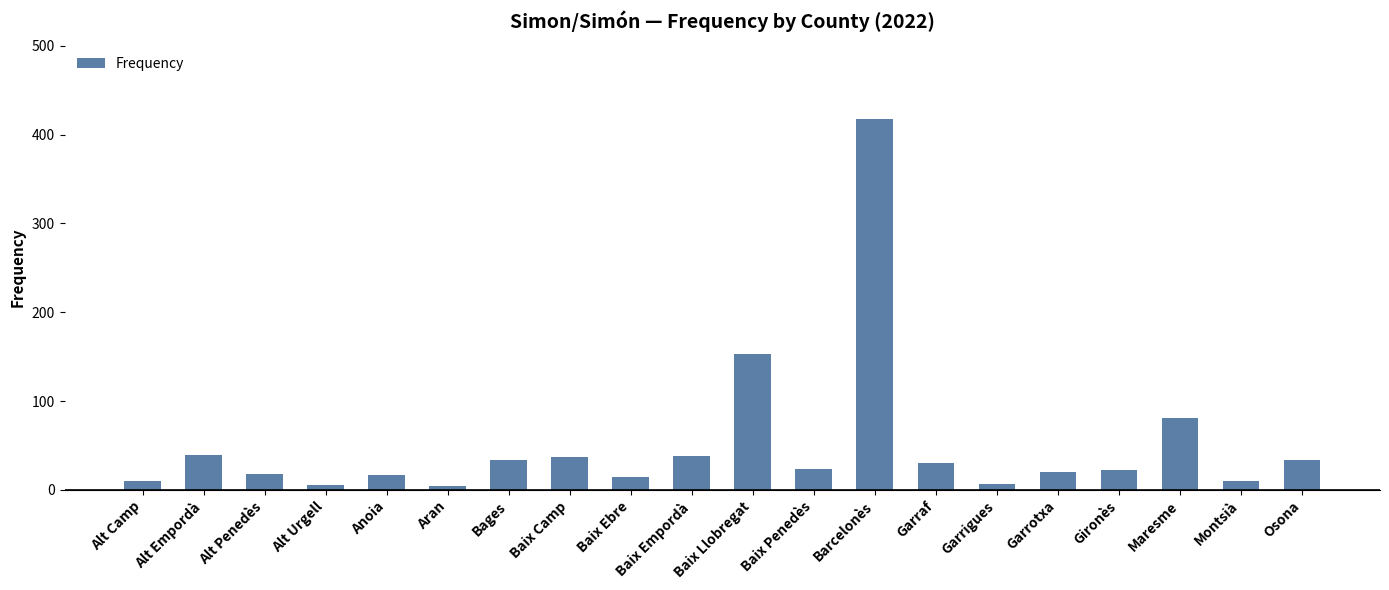

At which label is the value closest to 211?

Baix Llobregat